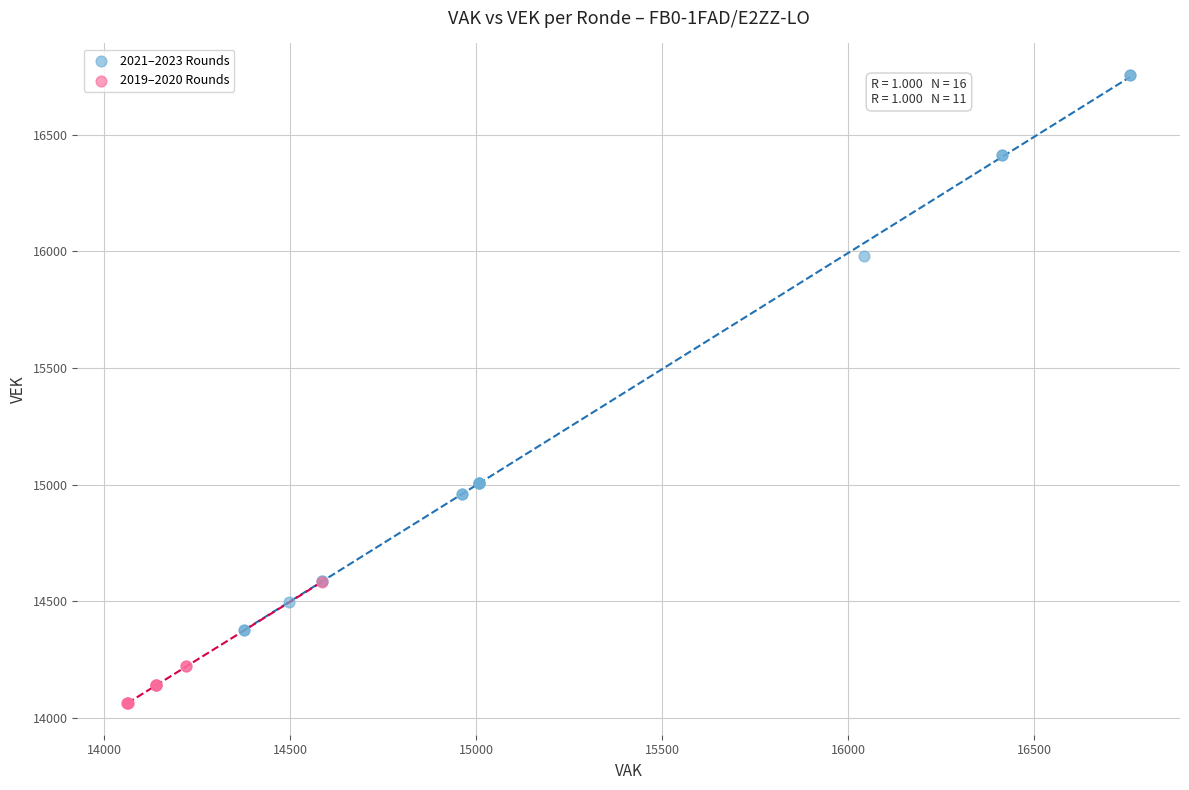

Which series has the widest spread of Y values?

2021–2023 Rounds